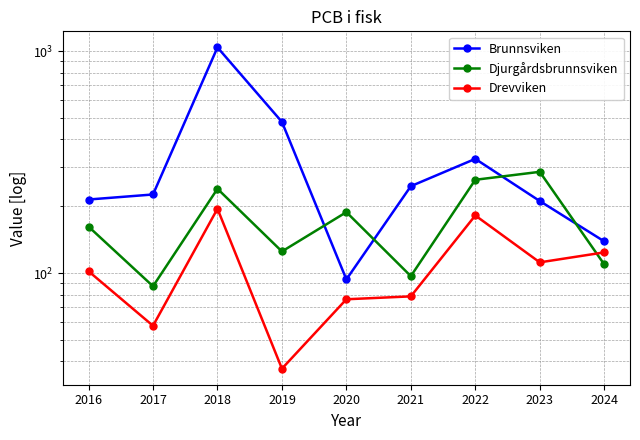

List the labels in order of Brunnsviken value, smallest first.

2020, 2024, 2023, 2016, 2017, 2021, 2022, 2019, 2018